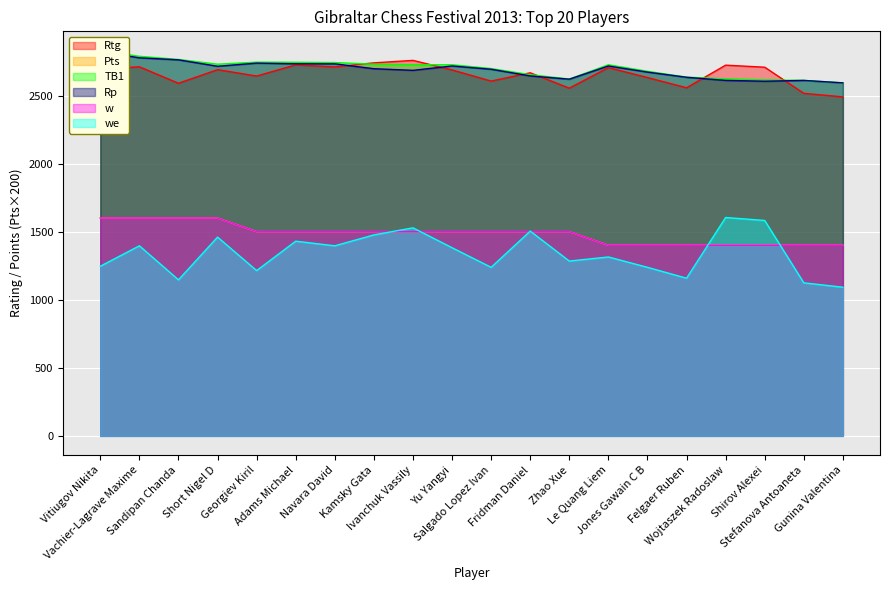

At how many categories does at least one series exceed 2466?

20